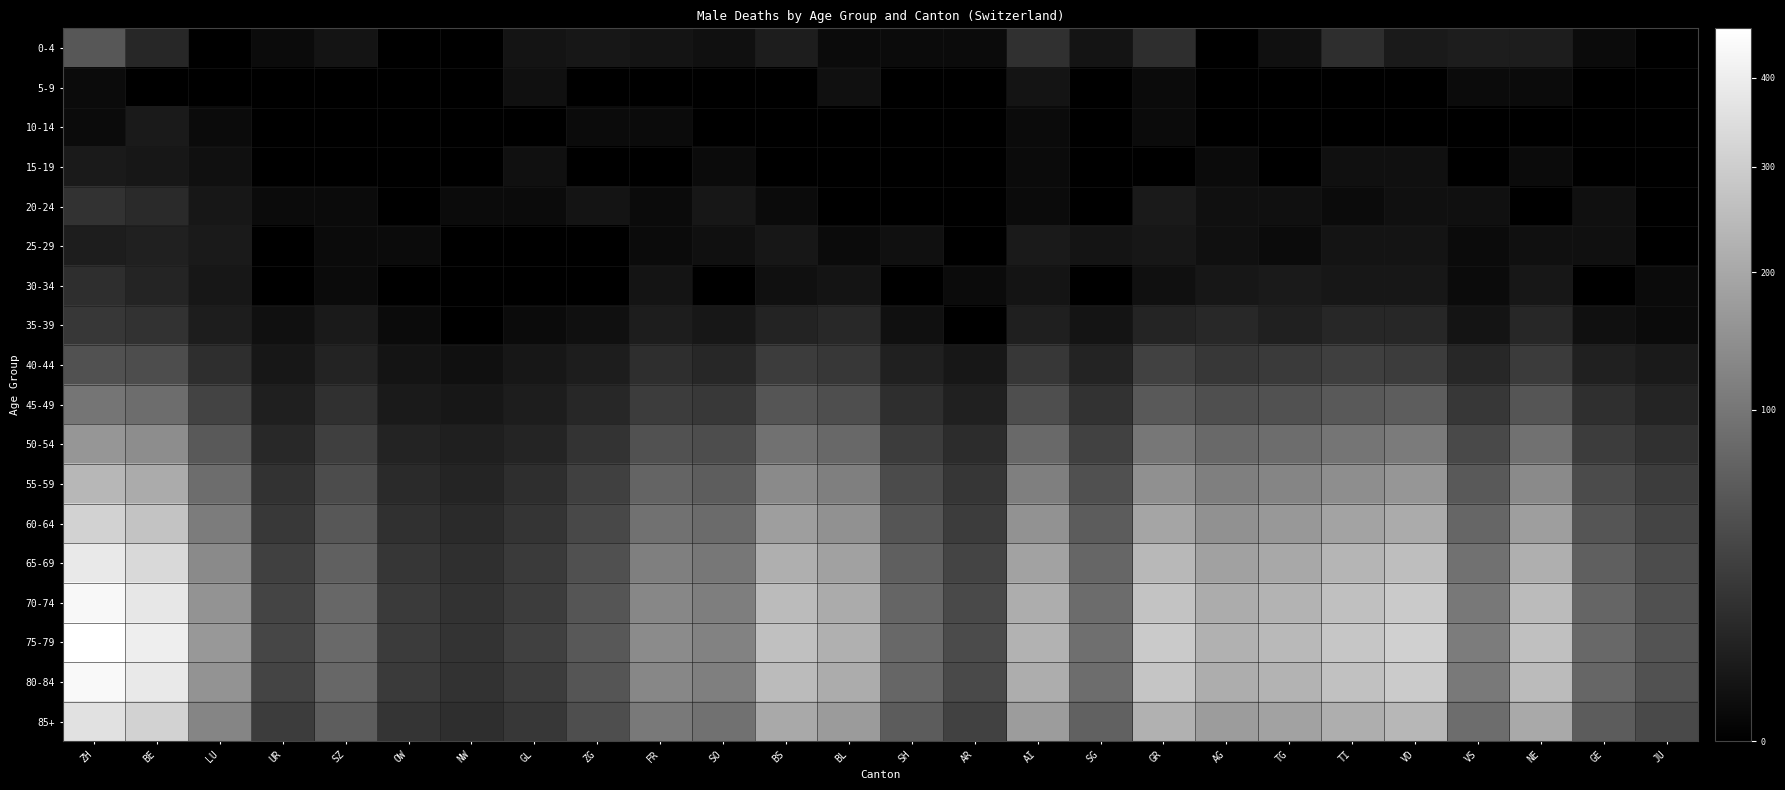

Reading left to right, what are all the values shown in this chart?

0-4: ZH=54	BE=11	LU=0	UR=1	SZ=3	OW=0	NW=0	GL=3	ZG=4	FR=3	SO=2	BS=6	BL=1	SH=1	AR=1	AI=17	SG=3	GR=15	AG=0	TG=2	TI=15	VD=5	VS=6	NE=6	GE=1	JU=0
5-9: ZH=1	BE=0	LU=0	UR=0	SZ=0	OW=0	NW=0	GL=2	ZG=0	FR=0	SO=0	BS=0	BL=2	SH=0	AR=0	AI=3	SG=0	GR=1	AG=0	TG=0	TI=0	VD=0	VS=1	NE=1	GE=0	JU=0
10-14: ZH=1	BE=5	LU=1	UR=0	SZ=0	OW=0	NW=0	GL=0	ZG=1	FR=1	SO=0	BS=0	BL=0	SH=0	AR=0	AI=1	SG=0	GR=1	AG=0	TG=0	TI=0	VD=0	VS=0	NE=0	GE=0	JU=0
15-19: ZH=5	BE=4	LU=2	UR=0	SZ=0	OW=0	NW=0	GL=2	ZG=0	FR=0	SO=1	BS=0	BL=0	SH=0	AR=0	AI=1	SG=0	GR=0	AG=1	TG=0	TI=2	VD=2	VS=0	NE=1	GE=0	JU=0
20-24: ZH=18	BE=13	LU=4	UR=1	SZ=1	OW=0	NW=1	GL=1	ZG=3	FR=1	SO=4	BS=1	BL=0	SH=0	AR=0	AI=1	SG=0	GR=5	AG=2	TG=2	TI=1	VD=2	VS=2	NE=0	GE=2	JU=0
25-29: ZH=6	BE=8	LU=5	UR=0	SZ=1	OW=1	NW=0	GL=0	ZG=0	FR=1	SO=2	BS=4	BL=1	SH=2	AR=0	AI=5	SG=3	GR=4	AG=2	TG=1	TI=3	VD=3	VS=1	NE=2	GE=2	JU=0
30-34: ZH=15	BE=10	LU=4	UR=0	SZ=1	OW=0	NW=0	GL=0	ZG=0	FR=3	SO=0	BS=2	BL=3	SH=0	AR=1	AI=3	SG=0	GR=2	AG=4	TG=5	TI=4	VD=4	VS=1	NE=4	GE=0	JU=1
35-39: ZH=22	BE=18	LU=6	UR=2	SZ=5	OW=1	NW=0	GL=1	ZG=2	FR=6	SO=4	BS=9	BL=12	SH=2	AR=0	AI=7	SG=3	GR=10	AG=12	TG=8	TI=11	VD=11	VS=3	NE=11	GE=2	JU=1
40-44: ZH=48	BE=42	LU=15	UR=4	SZ=9	OW=3	NW=2	GL=4	ZG=6	FR=15	SO=11	BS=27	BL=22	SH=8	AR=4	AI=22	SG=9	GR=30	AG=22	TG=24	TI=28	VD=26	VS=11	NE=25	GE=8	JU=5
45-49: ZH=98	BE=85	LU=32	UR=7	SZ=17	OW=5	NW=4	GL=6	ZG=11	FR=27	SO=23	BS=52	BL=43	SH=15	AR=8	AI=43	SG=18	GR=57	AG=45	TG=47	TI=57	VD=61	VS=22	NE=52	GE=16	JU=10
50-54: ZH=160	BE=141	LU=57	UR=12	SZ=28	OW=9	NW=7	GL=10	ZG=19	FR=48	SO=42	BS=91	BL=77	SH=27	AR=14	AI=78	SG=31	GR=100	AG=78	TG=84	TI=97	VD=107	VS=38	NE=91	GE=27	JU=17
55-59: ZH=238	BE=208	LU=85	UR=18	SZ=41	OW=13	NW=10	GL=15	ZG=29	FR=71	SO=62	BS=135	BL=114	SH=40	AR=21	AI=115	SG=46	GR=148	AG=115	TG=125	TI=144	VD=159	VS=57	NE=135	GE=40	JU=26
60-64: ZH=312	BE=271	LU=110	UR=23	SZ=54	OW=17	NW=13	GL=20	ZG=37	FR=92	SO=81	BS=177	BL=149	SH=52	AR=27	AI=151	SG=60	GR=194	AG=150	TG=163	TI=188	VD=208	VS=74	NE=177	GE=52	JU=33
65-69: ZH=384	BE=334	LU=136	UR=29	SZ=66	OW=21	NW=16	GL=24	ZG=46	FR=114	SO=100	BS=218	BL=183	SH=64	AR=33	AI=186	SG=74	GR=239	AG=185	TG=201	TI=231	VD=256	VS=91	NE=218	GE=64	JU=41
70-74: ZH=436	BE=379	LU=154	UR=33	SZ=75	OW=24	NW=18	GL=27	ZG=52	FR=129	SO=113	BS=247	BL=208	SH=73	AR=38	AI=211	SG=83	GR=271	AG=210	TG=228	TI=262	VD=290	VS=103	NE=247	GE=73	JU=46
75-79: ZH=462	BE=401	LU=163	UR=35	SZ=79	OW=25	NW=19	GL=29	ZG=55	FR=137	SO=120	BS=262	BL=220	SH=77	AR=40	AI=224	SG=88	GR=288	AG=222	TG=242	TI=278	VD=307	VS=109	NE=262	GE=77	JU=49
80-84: ZH=440	BE=383	LU=155	UR=33	SZ=76	OW=24	NW=18	GL=27	ZG=52	FR=130	SO=114	BS=249	BL=209	SH=74	AR=38	AI=213	SG=84	GR=274	AG=212	TG=230	TI=264	VD=293	VS=104	NE=249	GE=74	JU=47
85+: ZH=358	BE=311	LU=126	UR=27	SZ=61	OW=20	NW=15	GL=22	ZG=43	FR=106	SO=93	BS=203	BL=171	SH=60	AR=31	AI=173	SG=68	GR=222	AG=172	TG=187	TI=214	VD=237	VS=84	NE=203	GE=60	JU=38